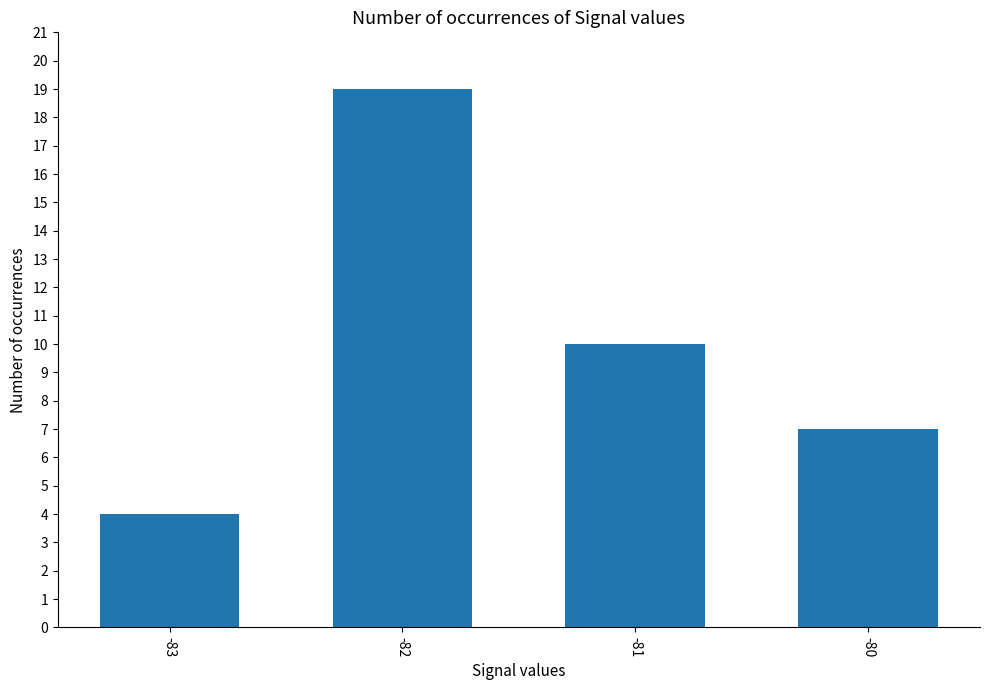

Reading left to right, transcribe all the data shown in this chart.

-83=4	-82=19	-81=10	-80=7